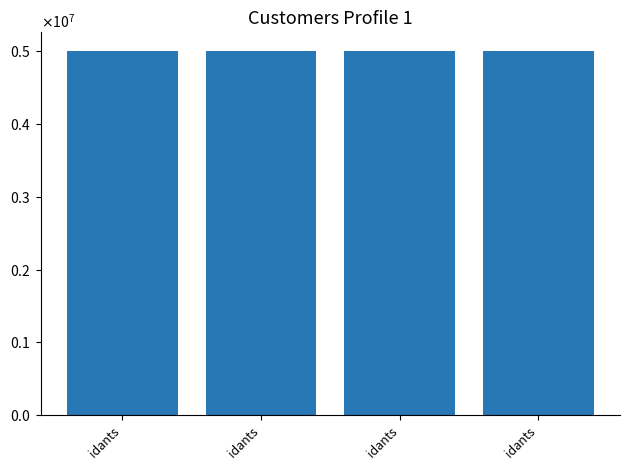

Does the chart contain stacked bars?

No